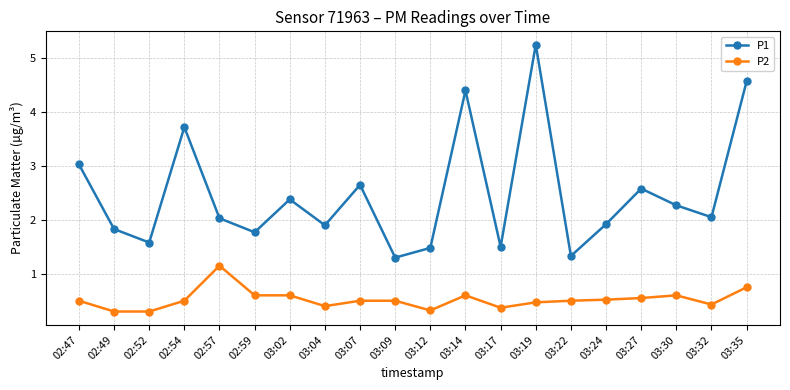

Which series has the largest range (max minus min)?

P1